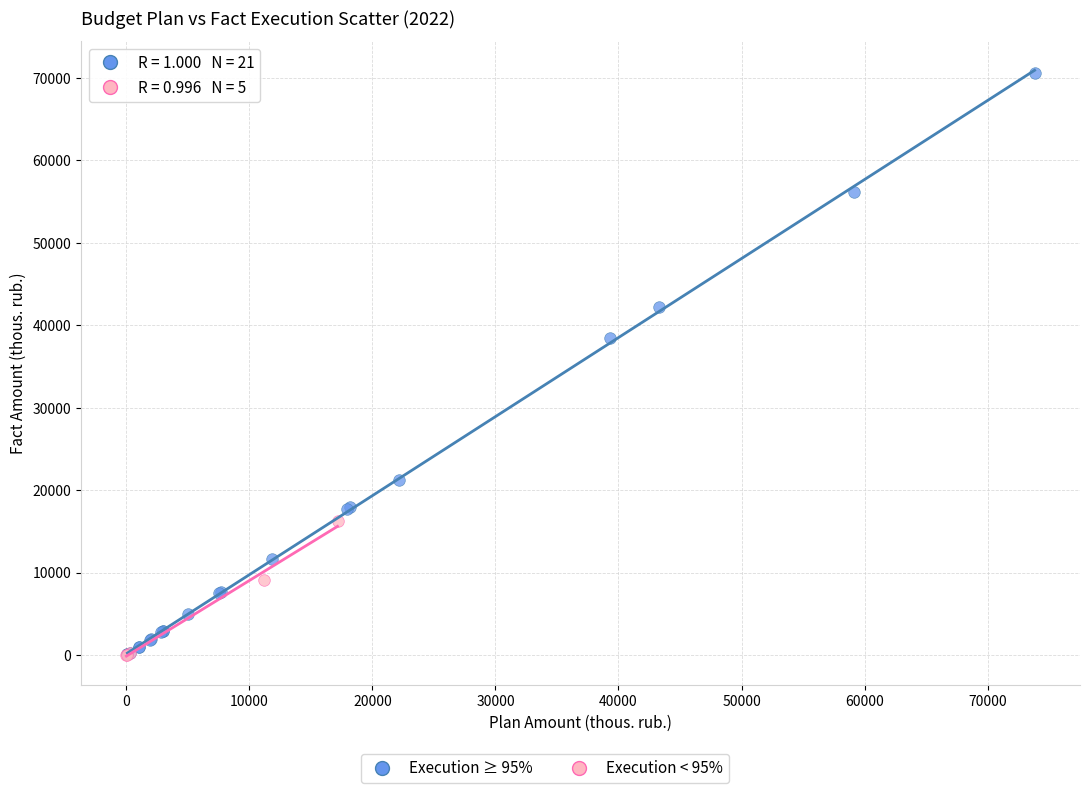

Which series has the largest Y range (max minus min)?

Execution ≥ 95%